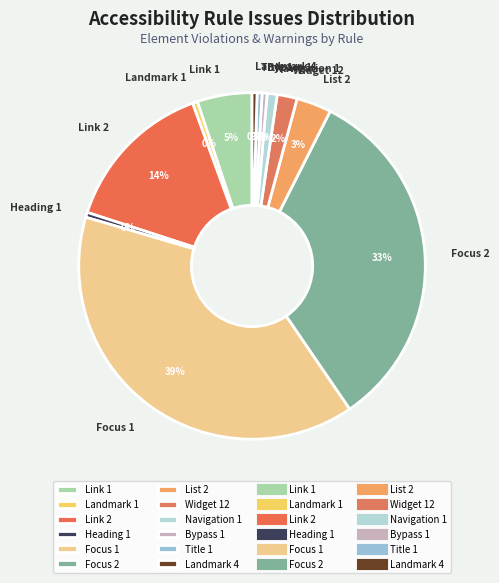

Combined, do Widget 12 and Focus 2 account for over 50%?

No